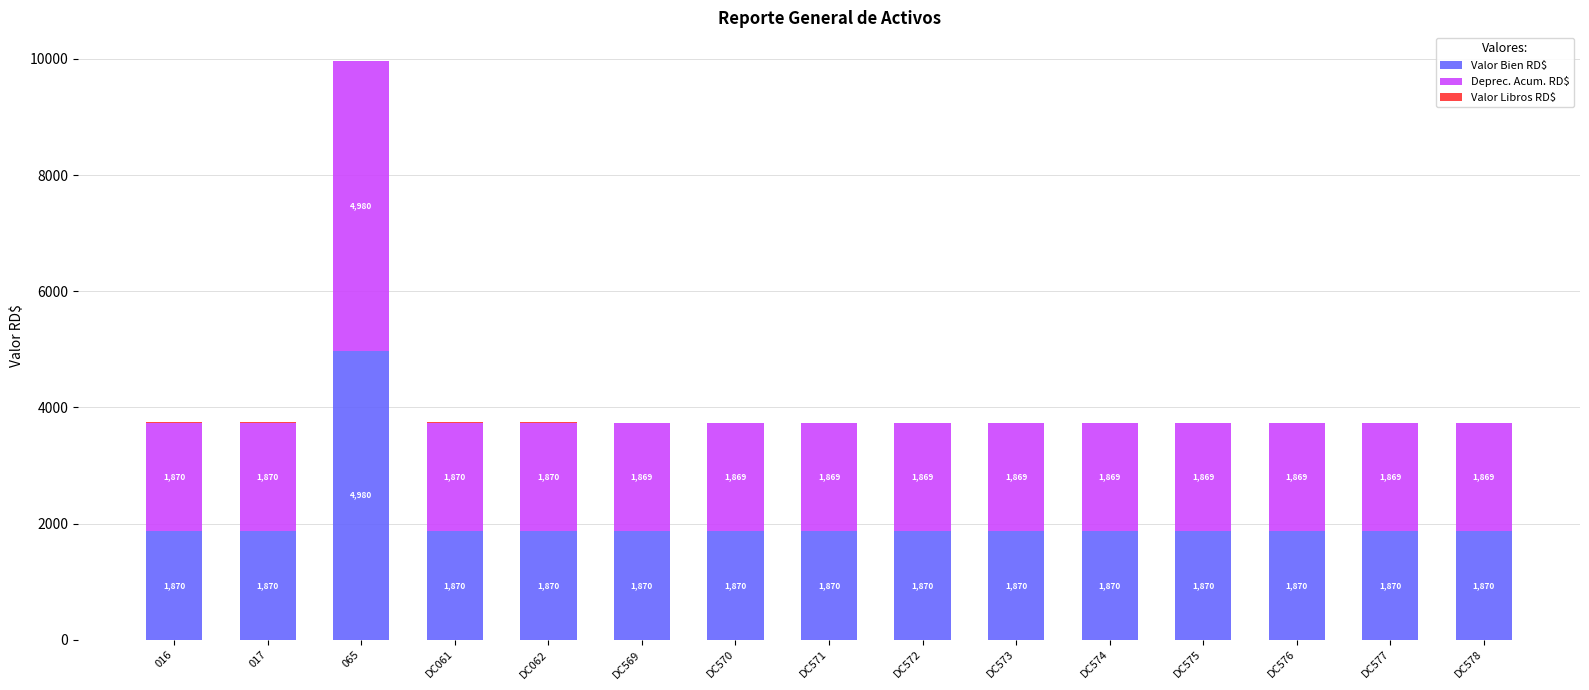

Is it true that Valor Bien RD$ equals 2537 at DC574?

False